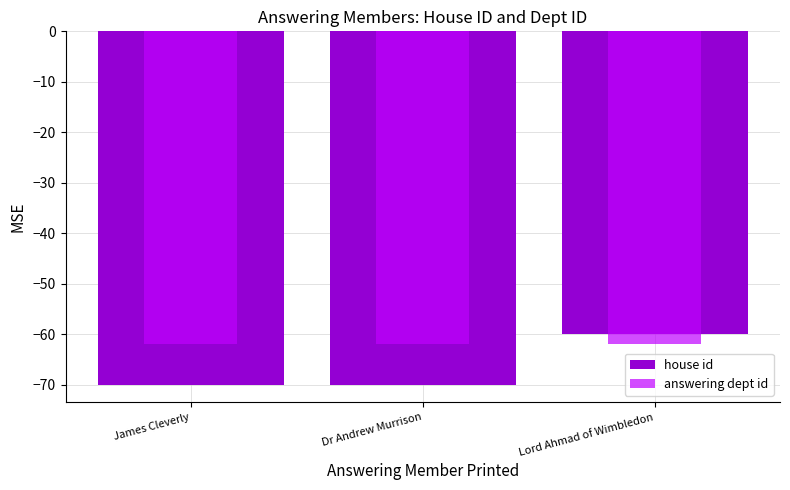

What is the sum of the answering dept id values at James Cleverly and Dr Andrew Murrison?

-124